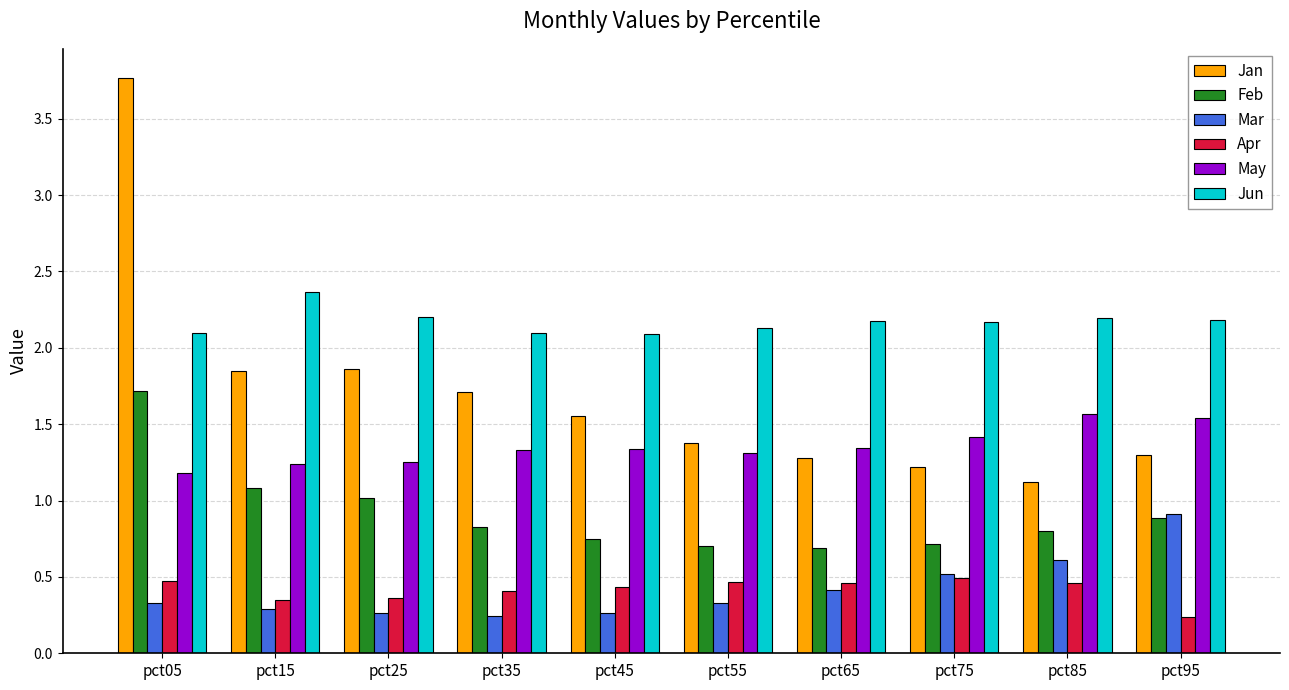

What is the difference between the maximum and second lowest values in the Jan series?

2.5